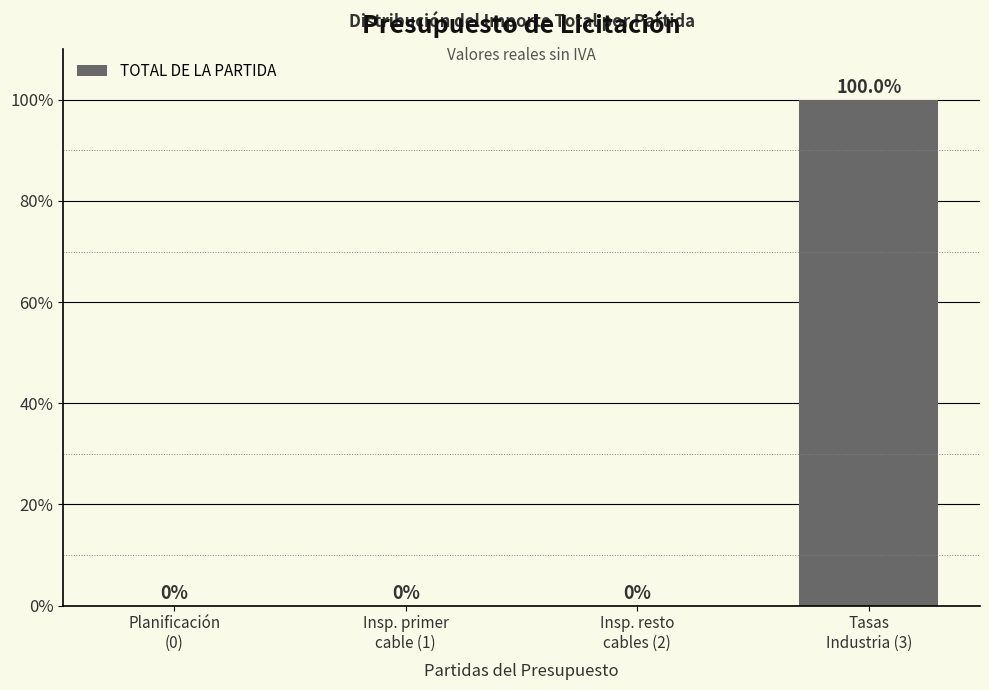

What is the sum of all values?

100